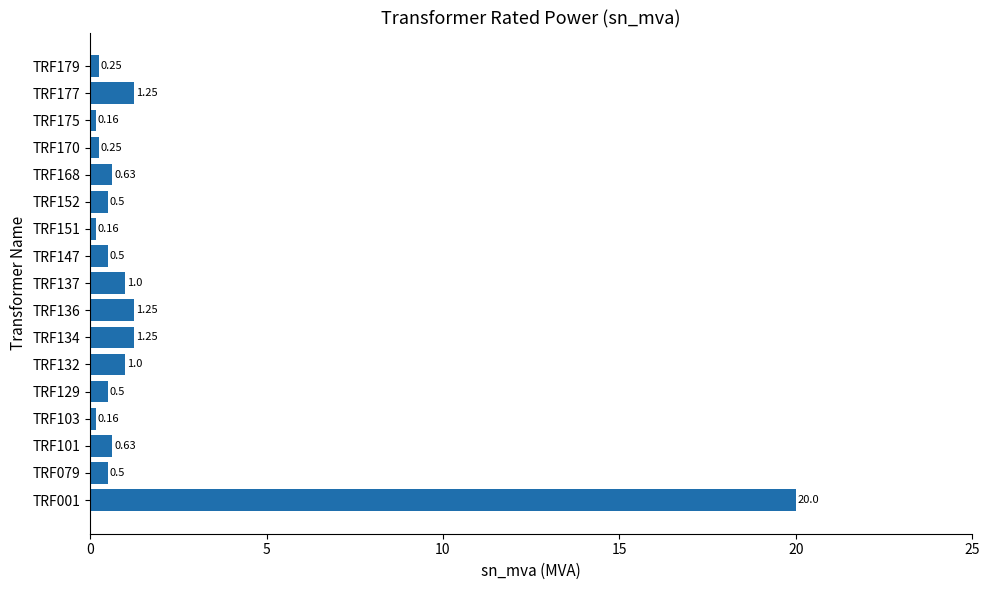

What is the change in value from TRF147 to TRF168?

+0.1